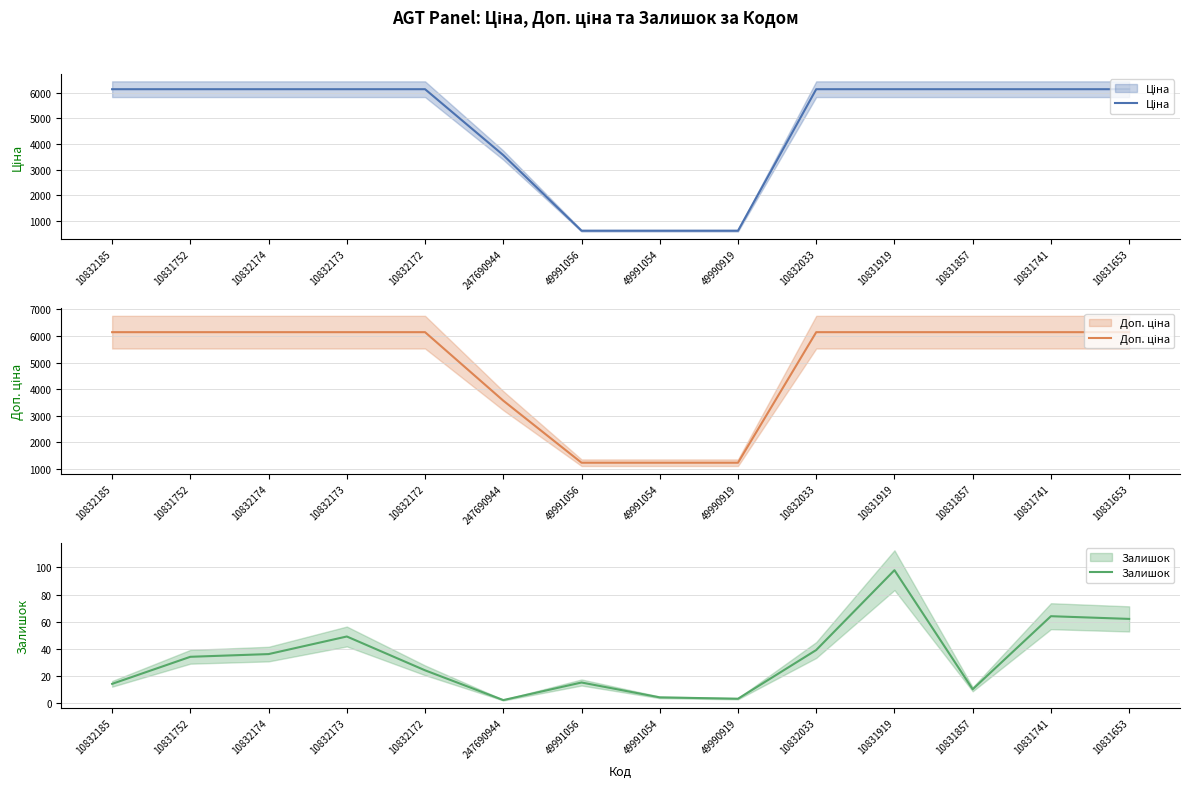

Which has a higher value, 247690944 or 10831857?

10831857